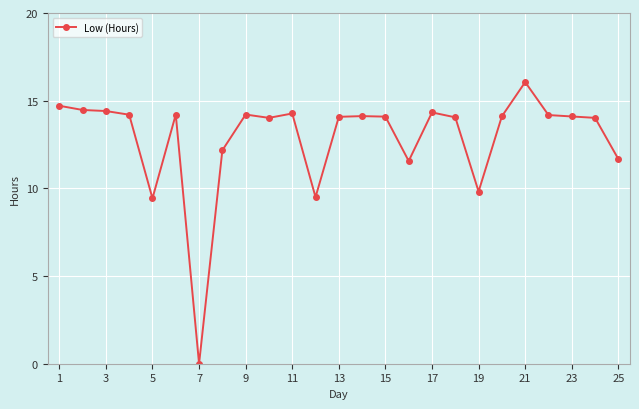

Does the chart have visible grid lines?

Yes